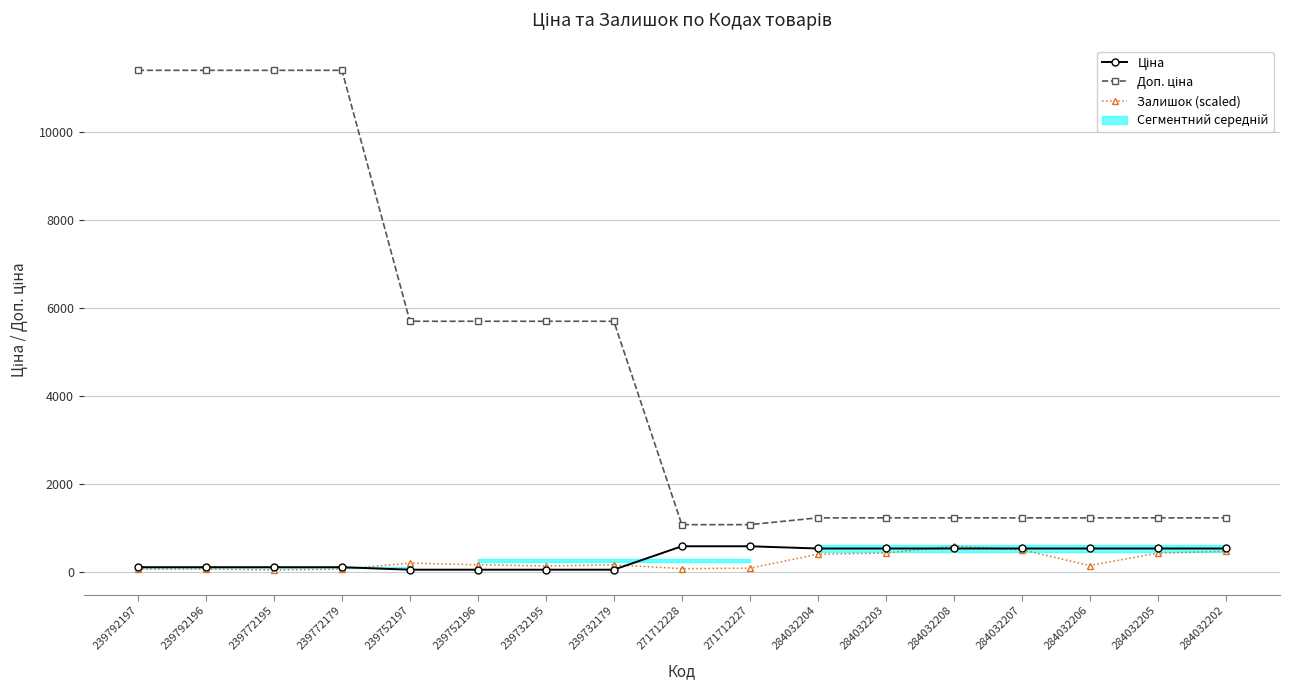

Which series has the largest total across all categories?

Доп. ціна